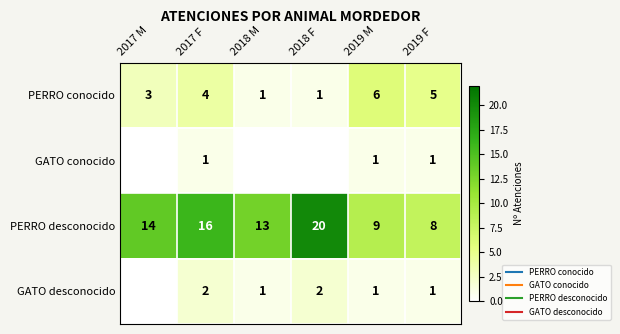

What is the difference between the GATO desconocido values at 2019 M and 2017 F?

1